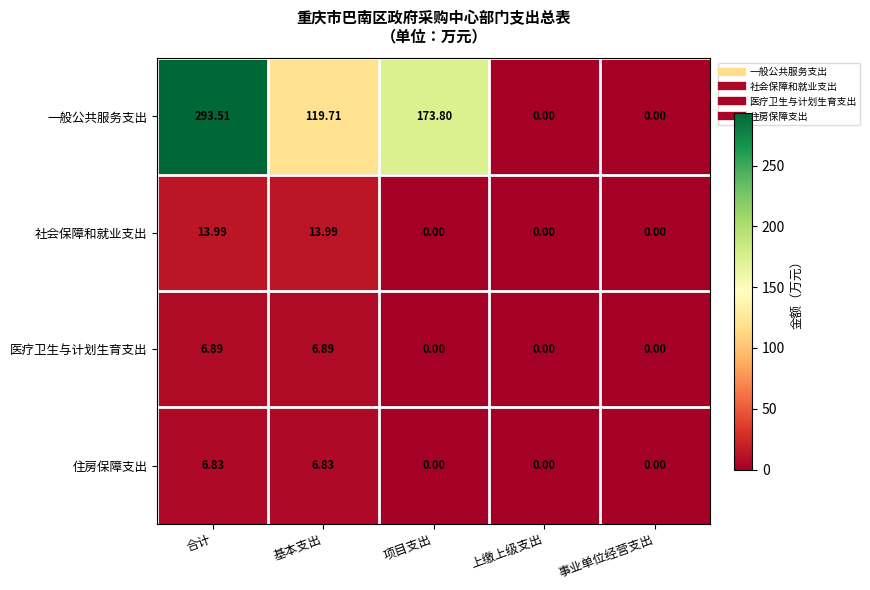

Which series has the largest range (max minus min)?

一般公共服务支出